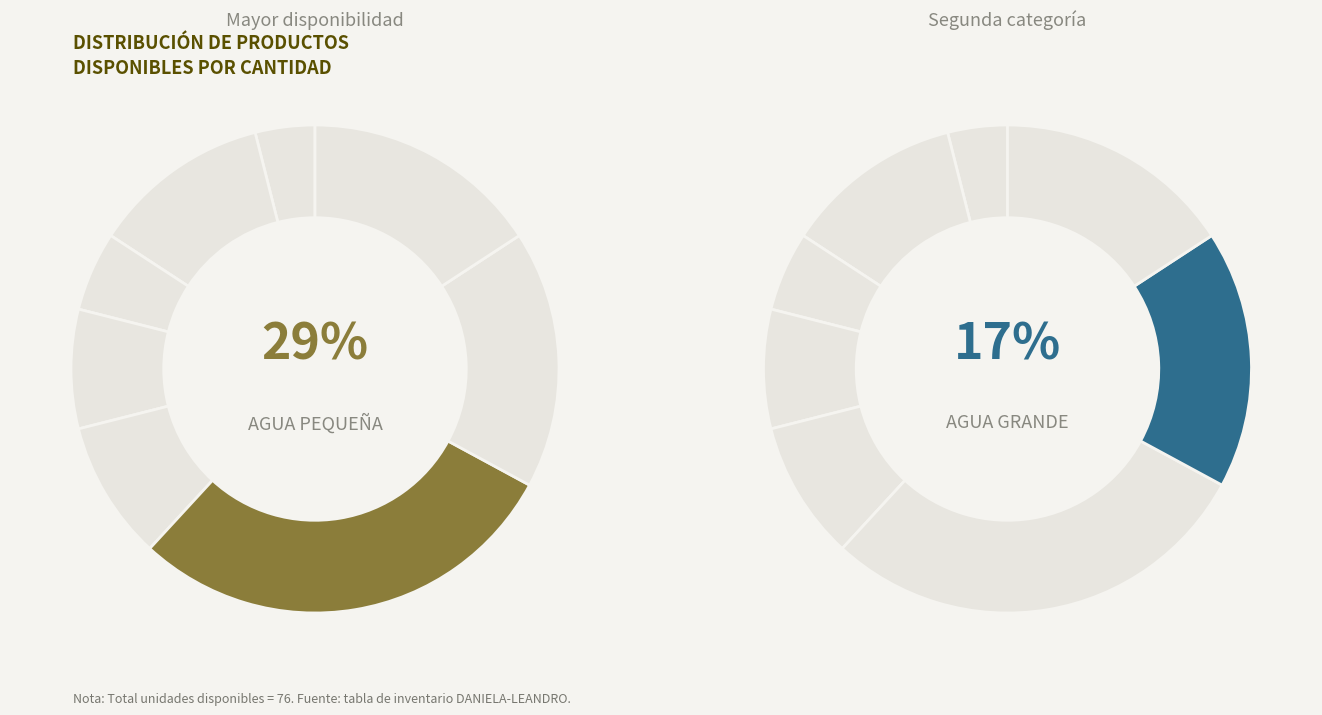

How many slices are in this pie chart?

8